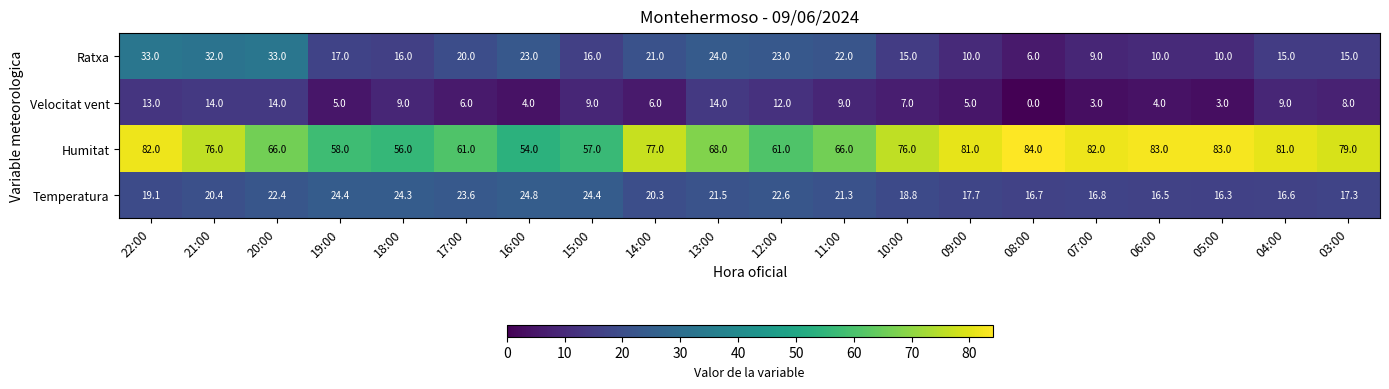

Is it true that Ratxa equals 23.0 at 16:00?

True